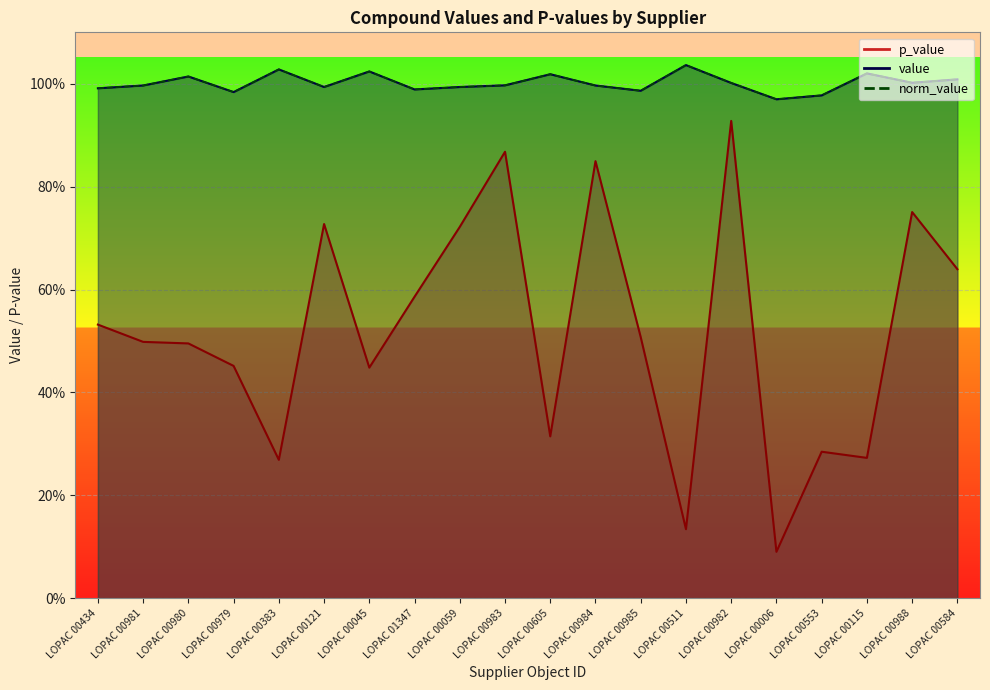

What is the maximum value shown in the chart?

1.0